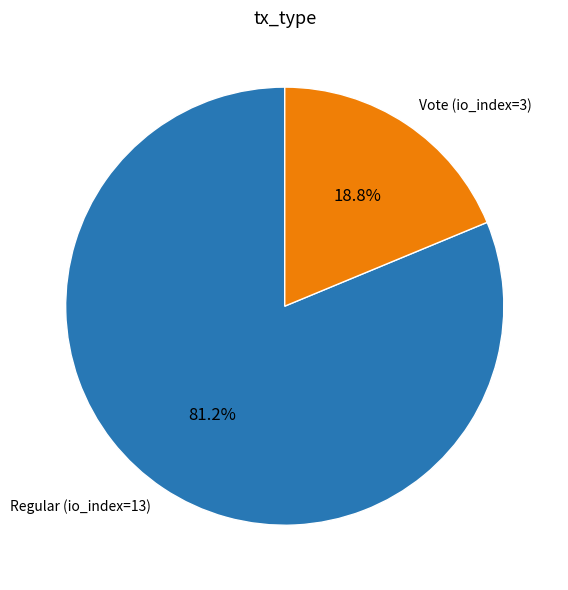

Count the number of slices in the pie.

2